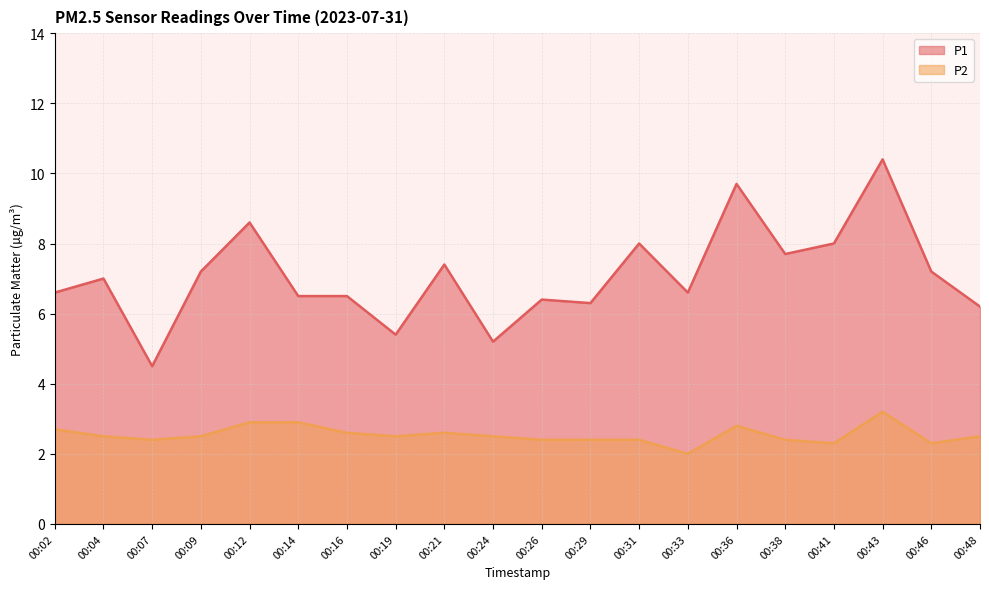

In P2, how many points are higher than both neighbors (excluding endpoints)?

3